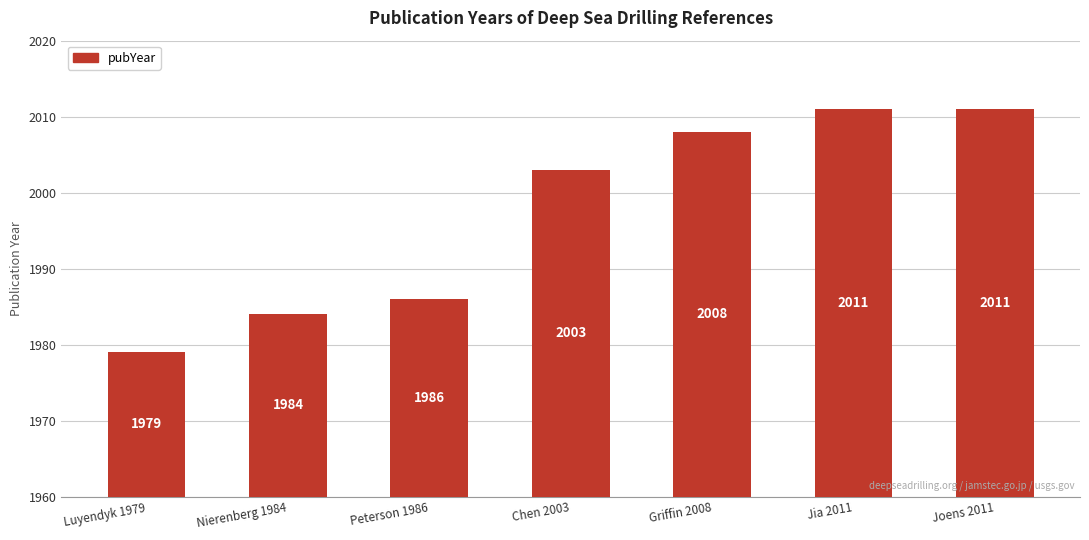

What is the label of the 7th bar from the right?

Luyendyk 1979